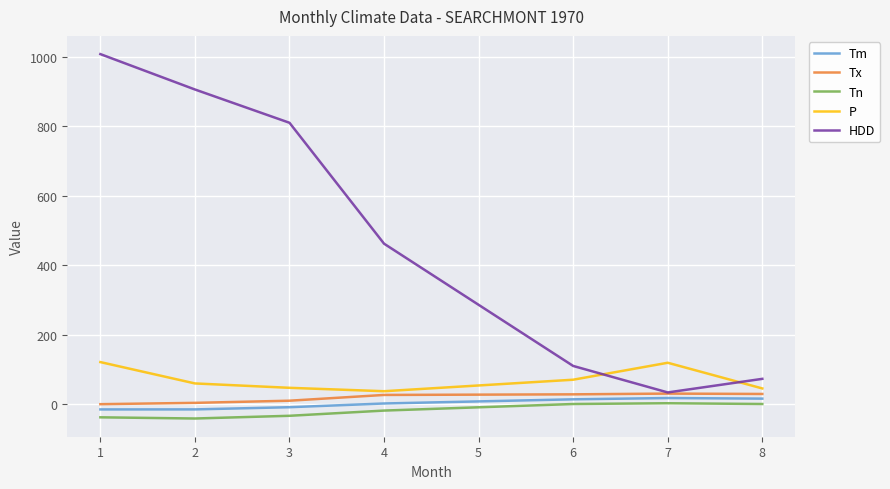

What is the minimum value for Tn?

-40.6